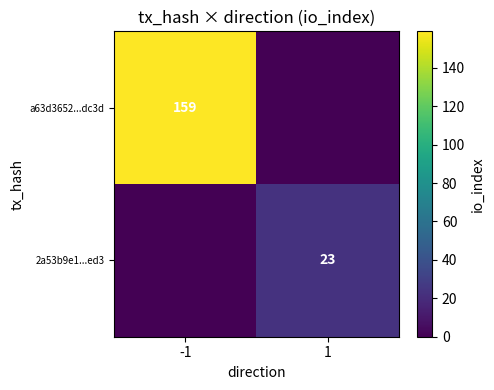

Is it true that a63d3652...dc3d equals 71 at -1?

False